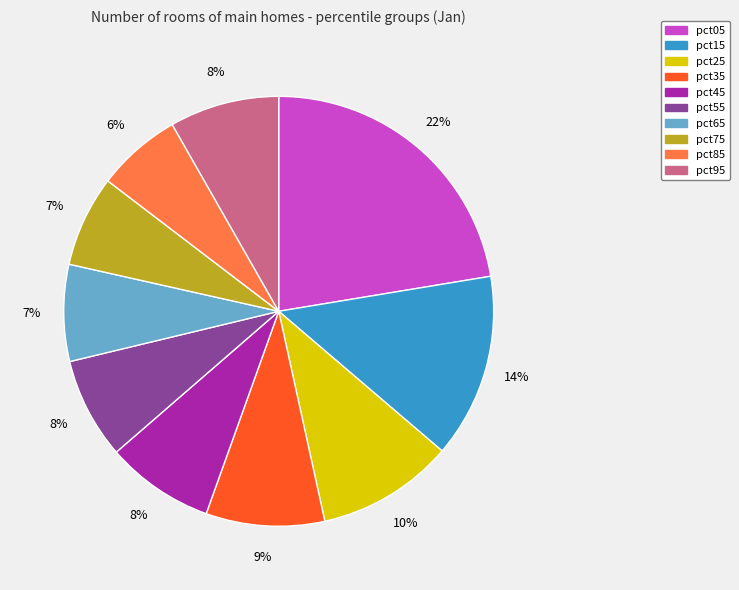

What is the largest slice in the pie chart?

pct05